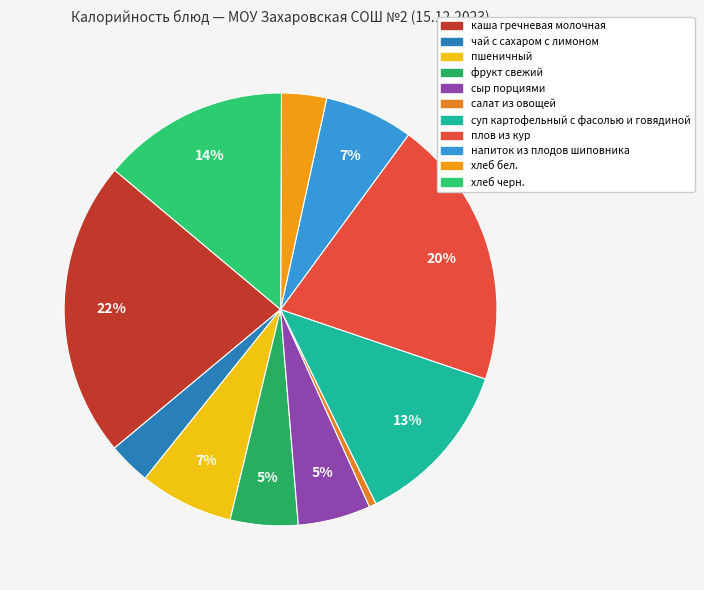

Which category has the biggest portion of the pie?

каша гречневая молочная